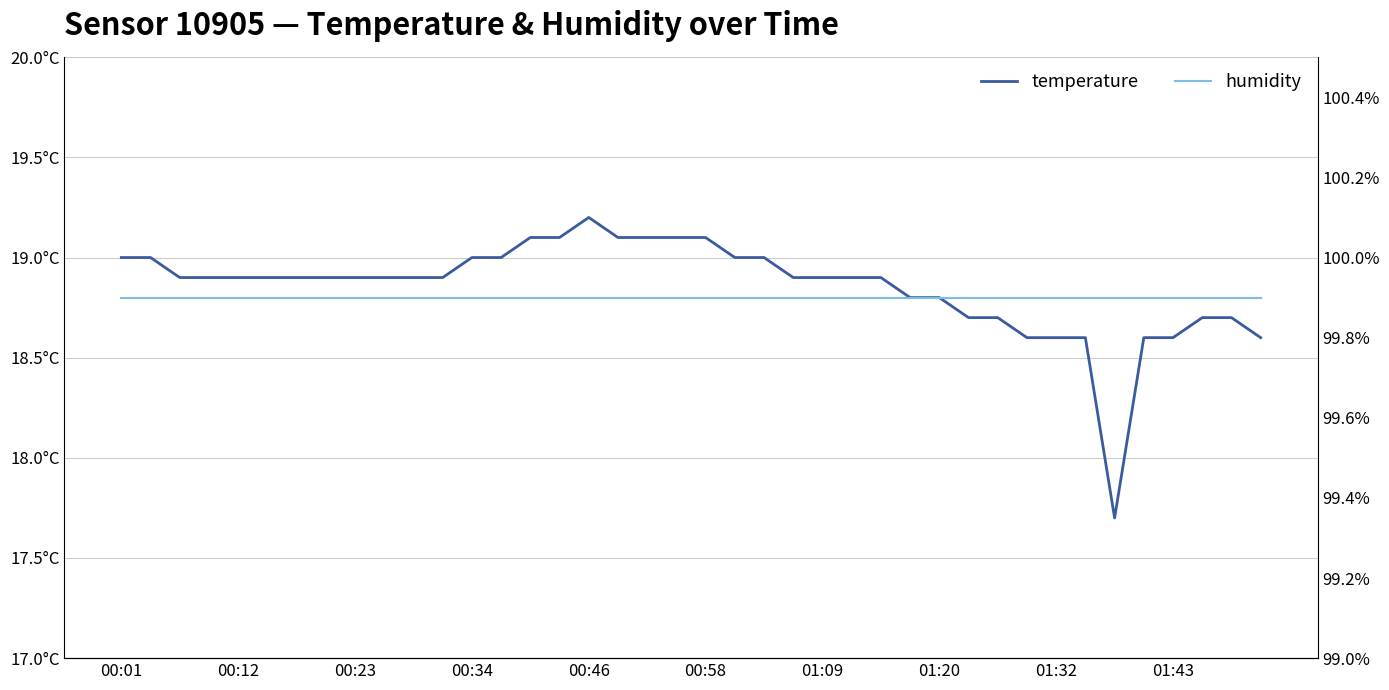

True or false: temperature and humidity intersect in this chart.

False